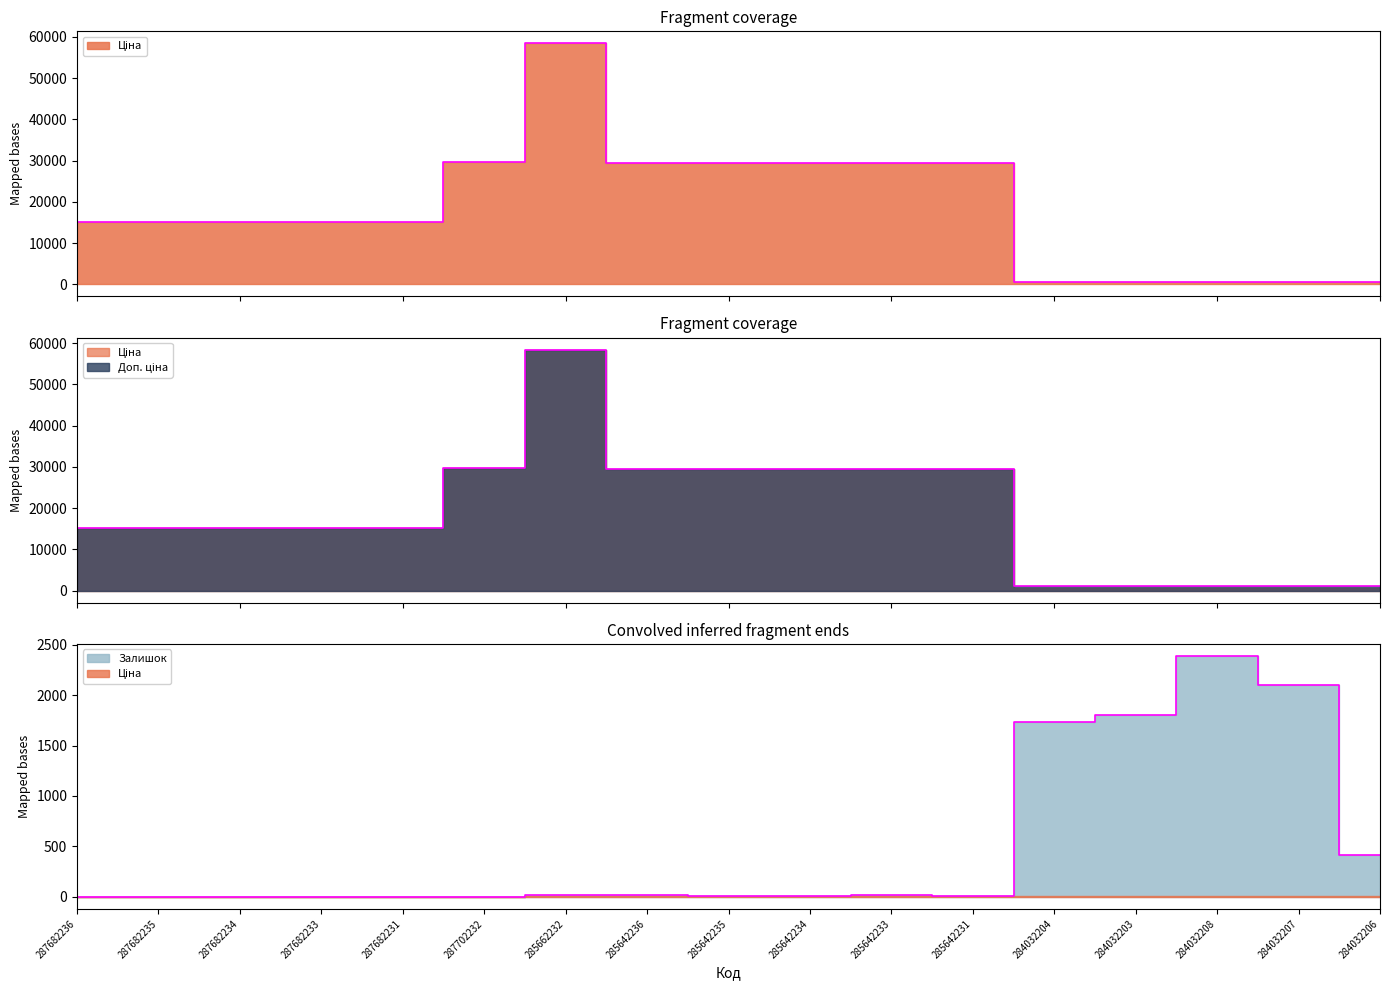

Reading left to right, list all the values displayed in this chart.

Ціна: 287682236=15120.0	287682235=15120.0	287682234=15120.0	287682233=15120.0	287682231=15120.0	287702232=29747.2	285662232=58426.5	285642236=29491.5	285642235=29491.5	285642234=29491.5	285642233=29491.5	285642231=29491.5	284032204=539.0	284032203=539.0	284032208=539.0	284032207=539.0	284032206=539.0
Доп. ціна: 287682236=15120.0	287682235=15120.0	287682234=15120.0	287682233=15120.0	287682231=15120.0	287702232=29747.2	285662232=58426.5	285642236=29491.5	285642235=29491.5	285642234=29491.5	285642233=29491.5	285642231=29491.5	284032204=1235.4	284032203=1235.4	284032208=1235.4	284032207=1235.4	284032206=1235.4
Залишок: 287682236=0.0	287682235=0.0	287682234=0.0	287682233=0.0	287682231=0.0	287702232=0.0	285662232=14.0	285642236=14.0	285642235=13.0	285642234=10.0	285642233=16.0	285642231=7.0	284032204=1734.0	284032203=1802.0	284032208=2388.0	284032207=2096.0	284032206=417.0